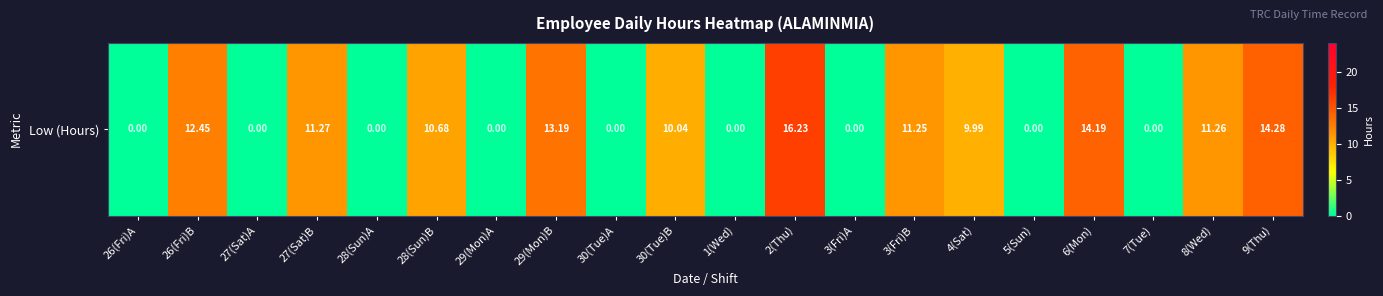

Which has a higher value, 27(Sat)A or 30(Tue)A?

27(Sat)A